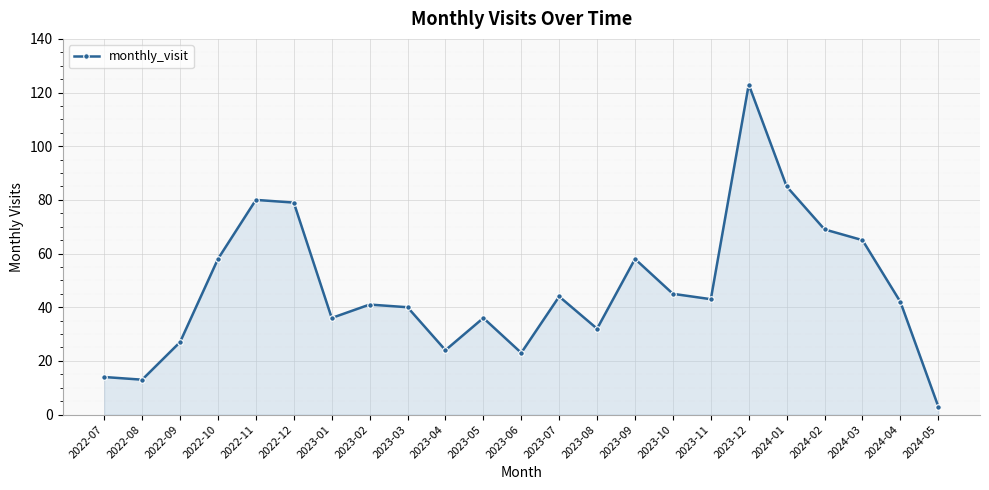

What is the difference between the maximum and minimum values?

120